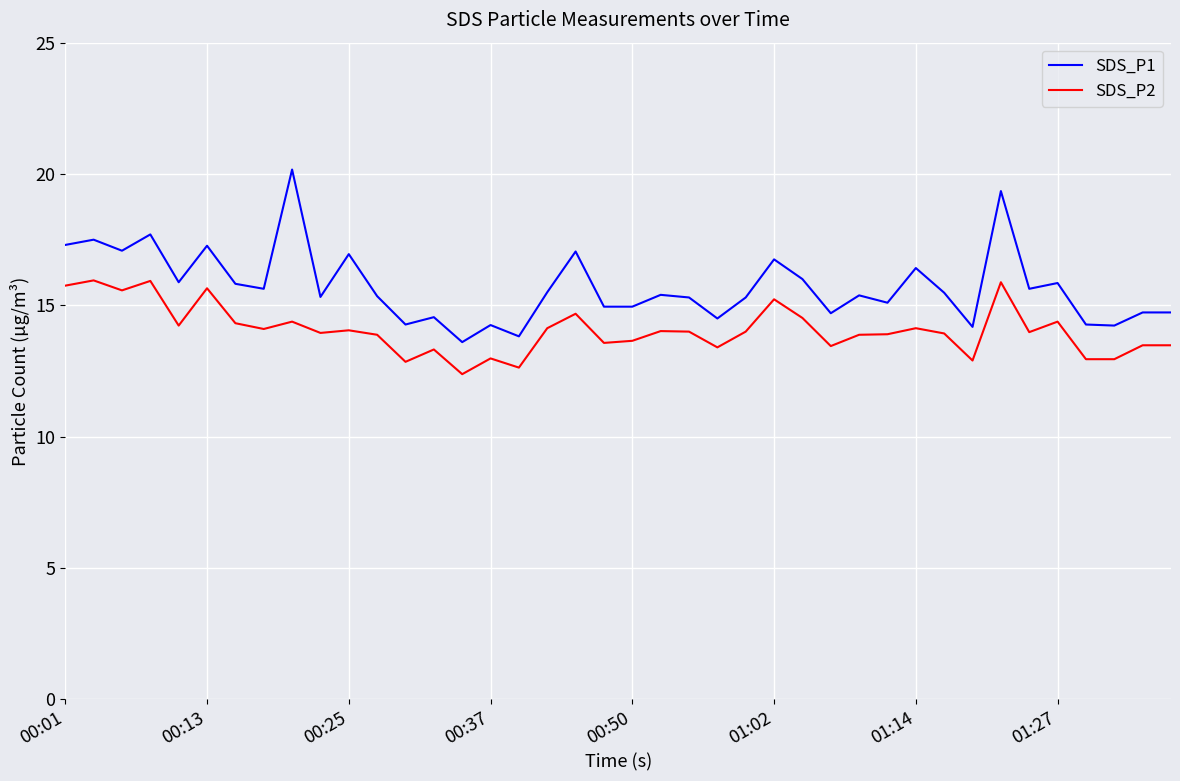

What is the highest value of the SDS_P1 series?

20.2